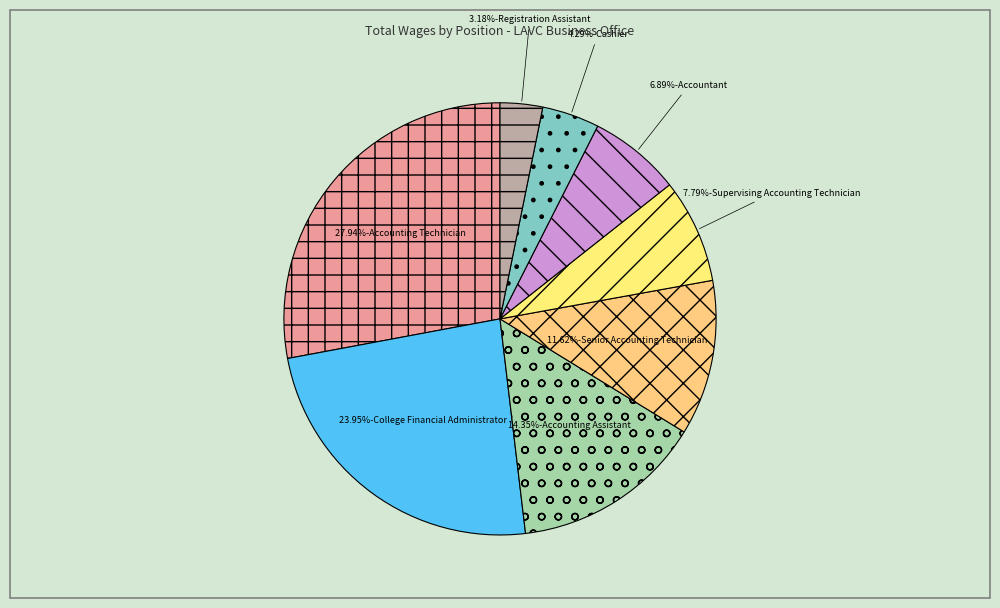

What is the smallest slice in the pie chart?

Registration Assistant